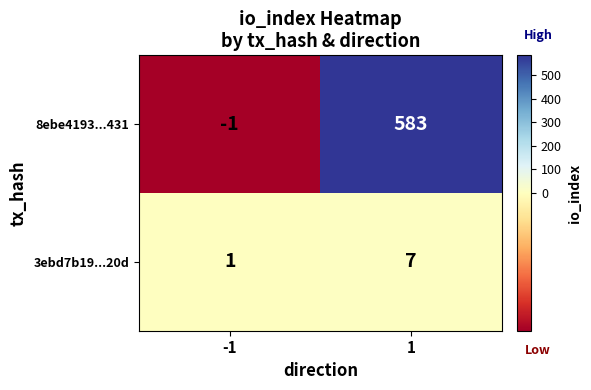

What is the maximum value shown in the chart?

583